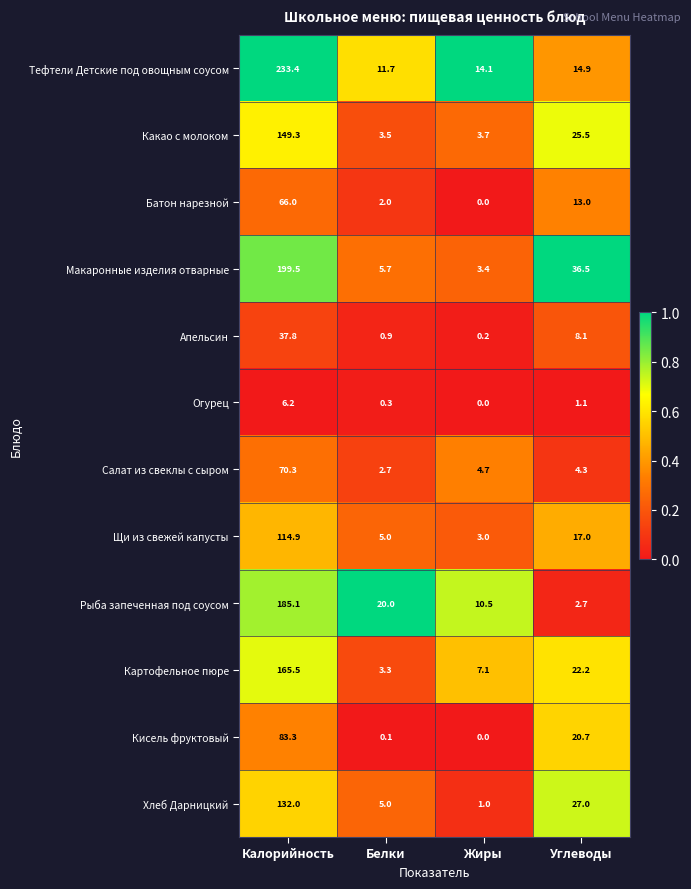

What is the minimum value for Какао с молоком?

3.5